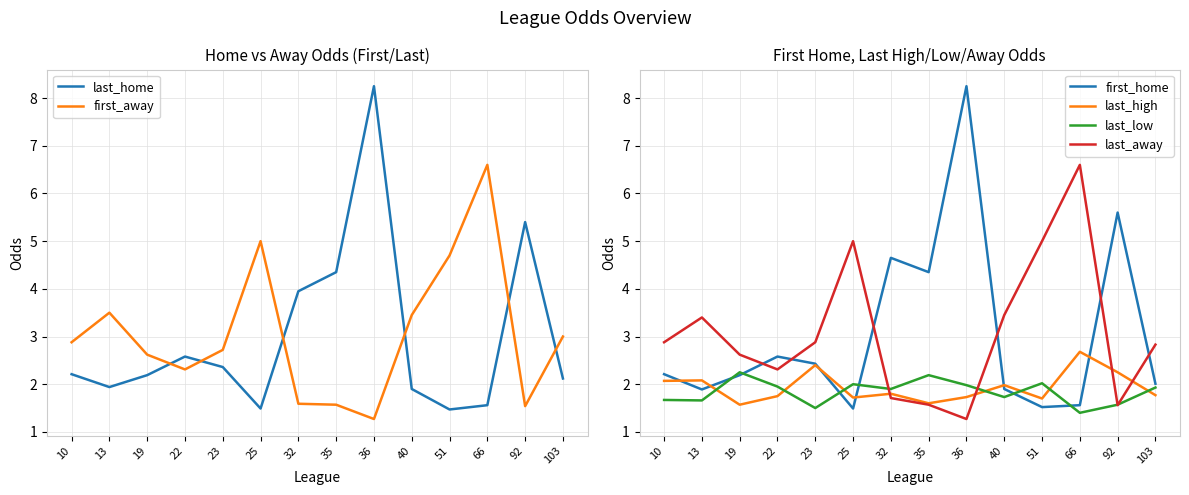

Which category has the lowest value across all series?

36